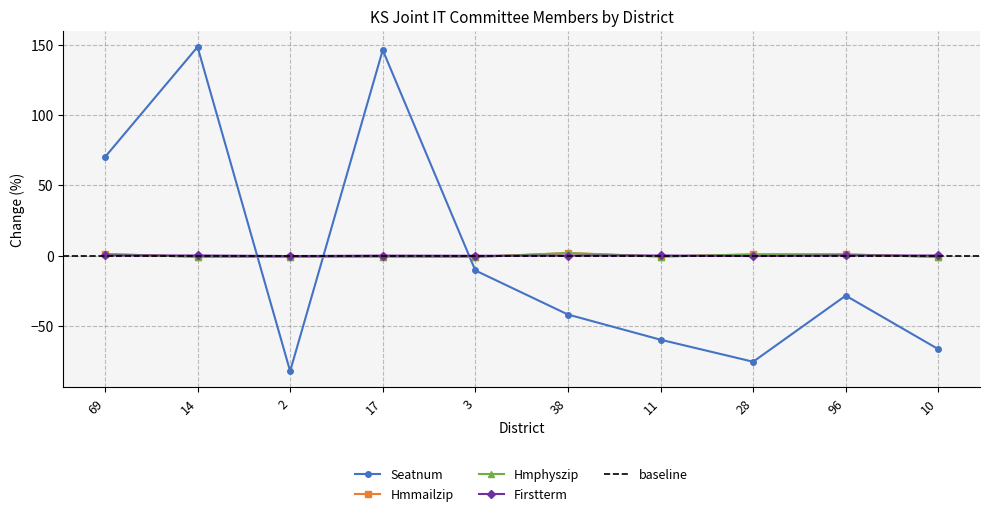

Rank the series by their maximum value, from highest to lowest.

Seatnum, Hmmailzip, Hmphyszip, Firstterm